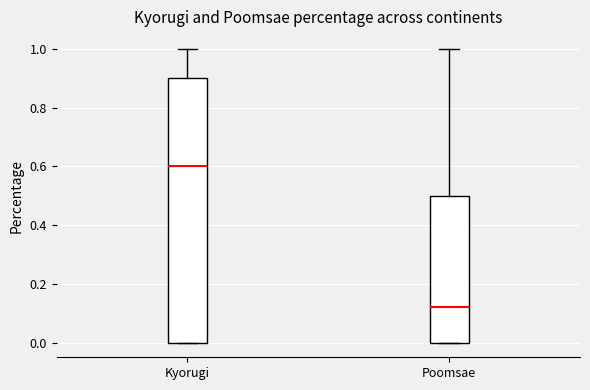

Comparing the boxes themselves (not the whiskers), which one is the tallest?

Kyorugi